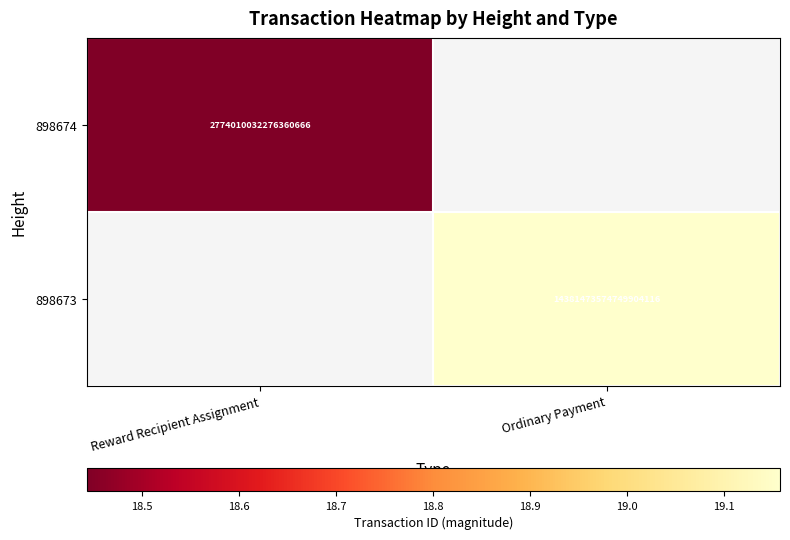

Count the number of data series in this chart.

2